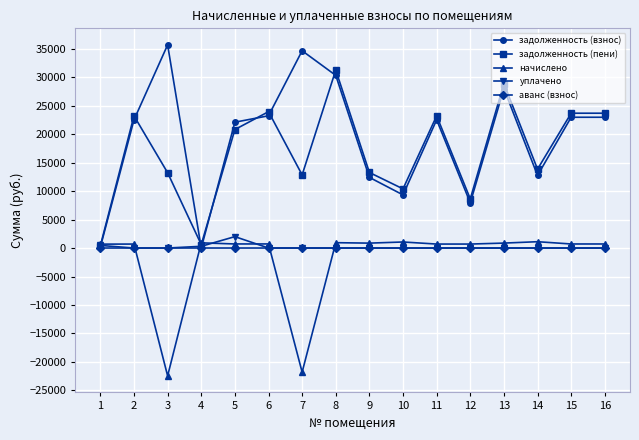

Which category has the highest value in the уплачено series?

5